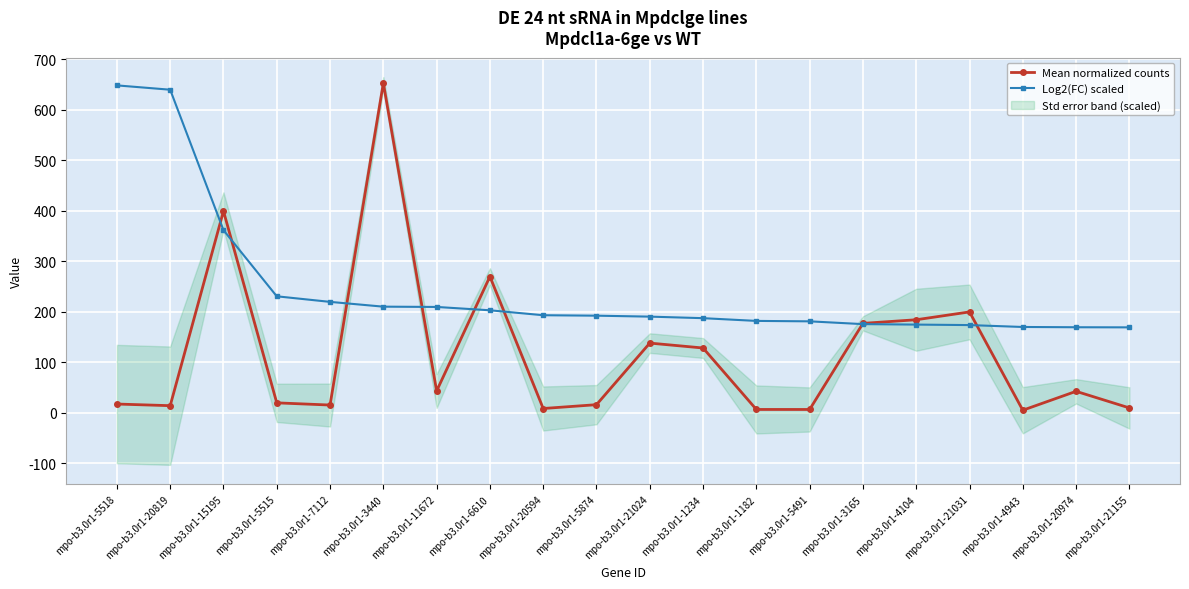

What is the label of the 6th point from the left?

mpo-b3.0r1-3440